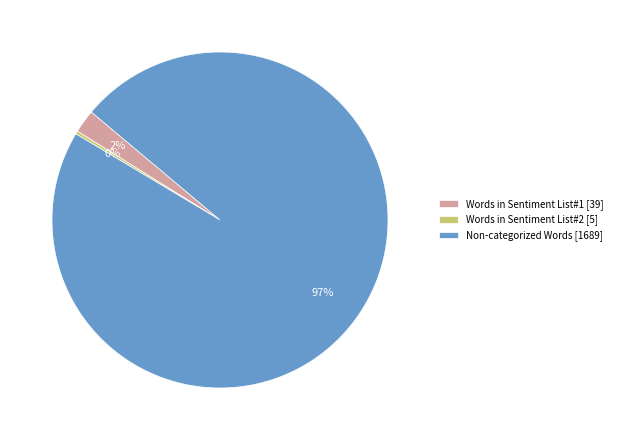

Is the sum of Words in Sentiment List#1 [39] and Non-categorized Words [1689] greater than half?

Yes